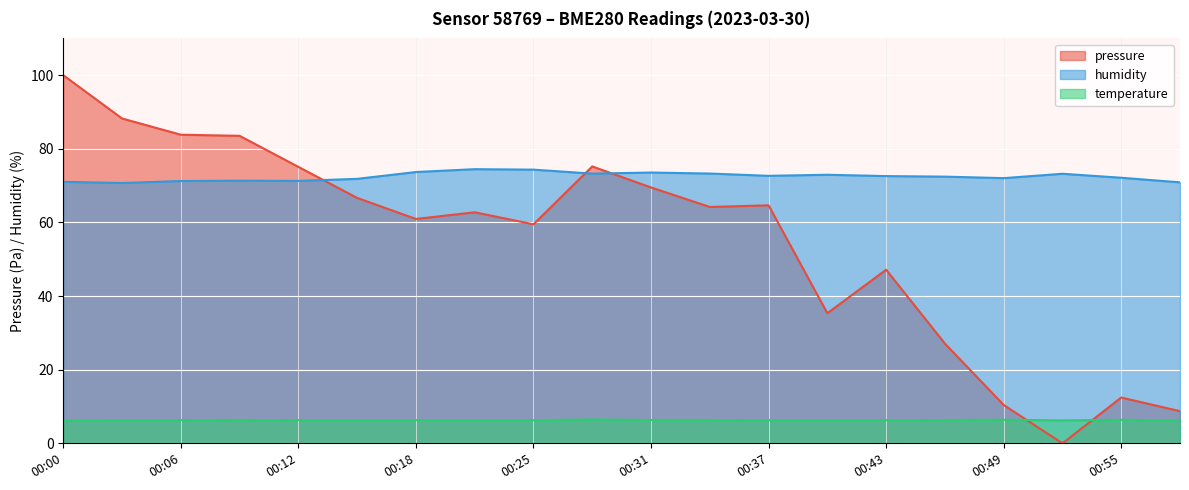

Where is the first local maximum for pressure?

00:21